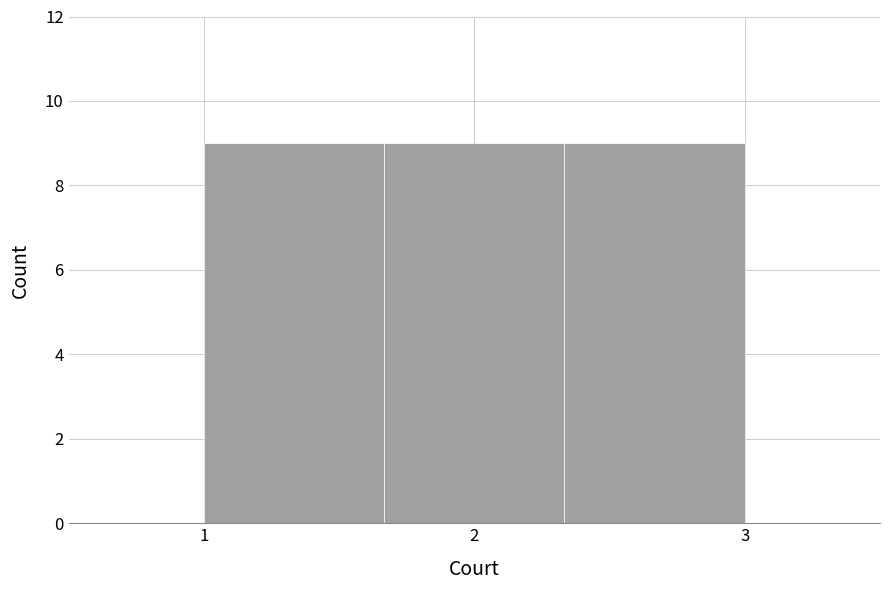

Reading left to right, transcribe this chart: for each bar, give the range it covers on the x-axis and its height. Neither the bar edges nor the heights are printed on the chart, so give them approximately, as read against the axes.

1.0 to 1.7: 9
1.7 to 2.3: 9
2.3 to 3.0: 9